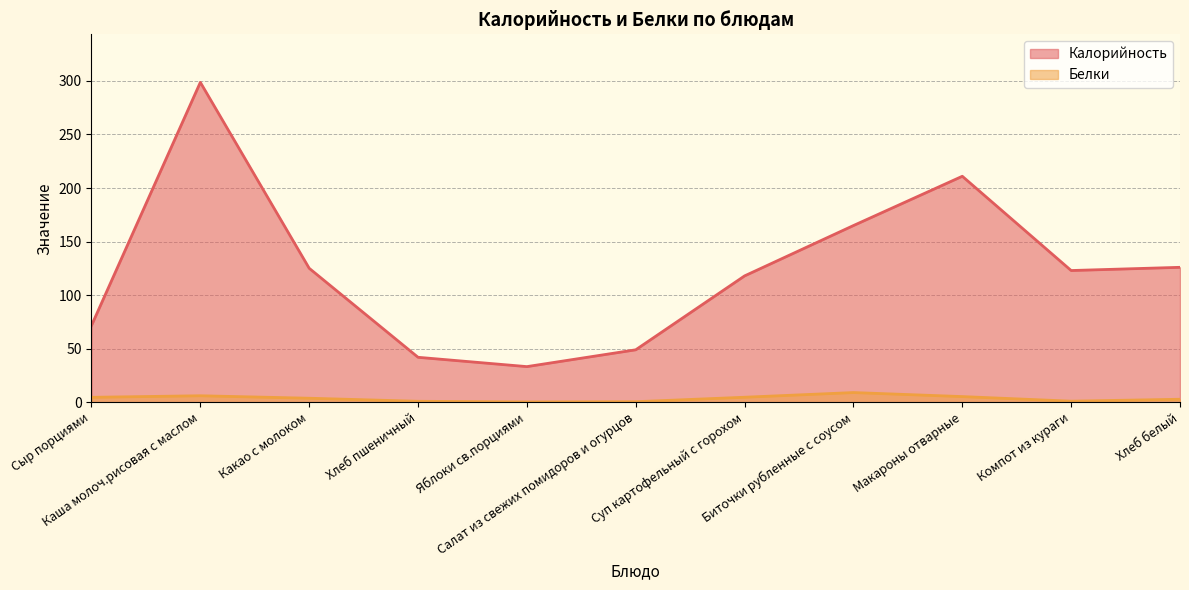

Reading left to right, extract all data points from this chart.

Калорийность: Сыр порциями=71.7	Каша молоч.рисовая с маслом=298.7	Какао с молоком=125.1	Хлеб пшеничный=42.0	Яблоки св.порциями=33.3	Салат из свежих помидоров и огурцов=49.0	Суп картофельный с горохом=118.0	Биточки рубленные с соусом=165.0	Макароны отварные=211.0	Компот из кураги=123.0	Хлеб белый=126.0
Белки: Сыр порциями=4.6	Каша молоч.рисовая с маслом=6.1	Какао с молоком=3.8	Хлеб пшеничный=0.9	Яблоки св.порциями=0.3	Салат из свежих помидоров и огурцов=0.5	Суп картофельный с горохом=4.7	Биточки рубленные с соусом=9.1	Макароны отварные=5.3	Компот из кураги=1.0	Хлеб белый=2.8